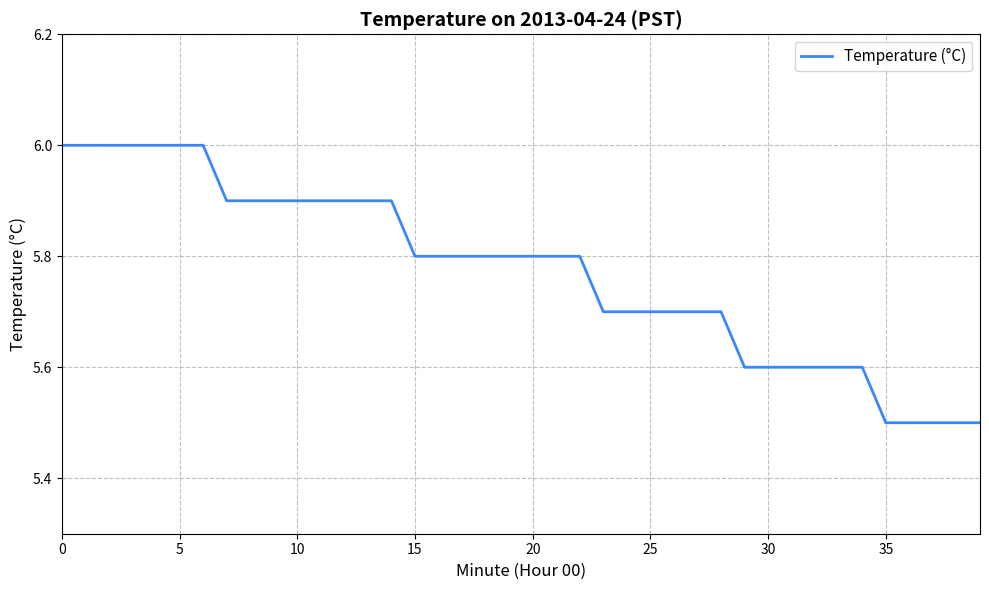

What is the difference between the maximum and minimum values?

0.5